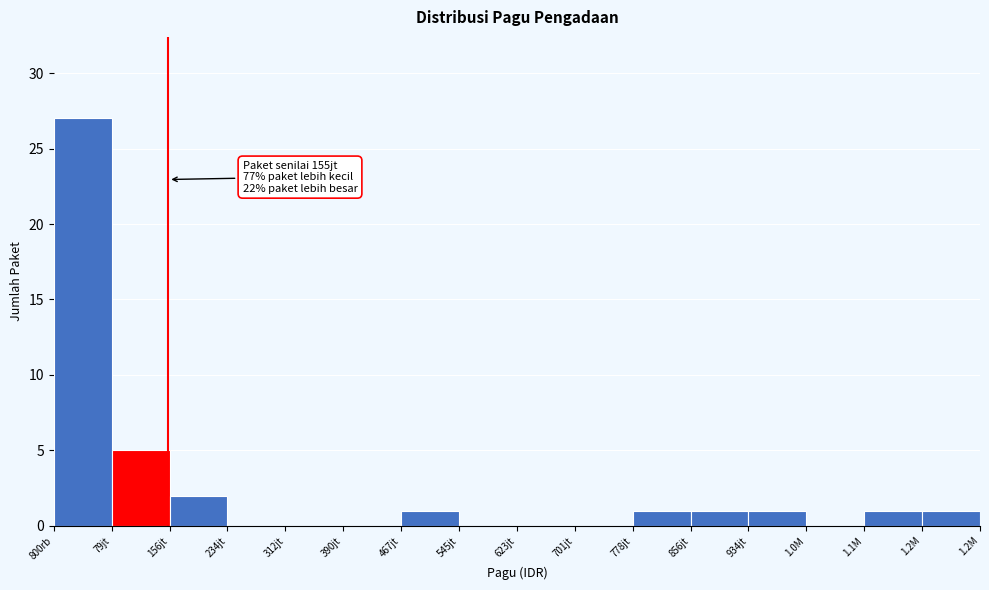

Reading left to right, transcribe all the data shown in this chart.

800rb=27	79jt=5	156jt=2	234jt=0	312jt=0	390jt=0	467jt=1	545jt=0	623jt=0	701jt=0	778jt=1	856jt=1	934jt=1	1.0M=0	1.1M=1	1.2M=1